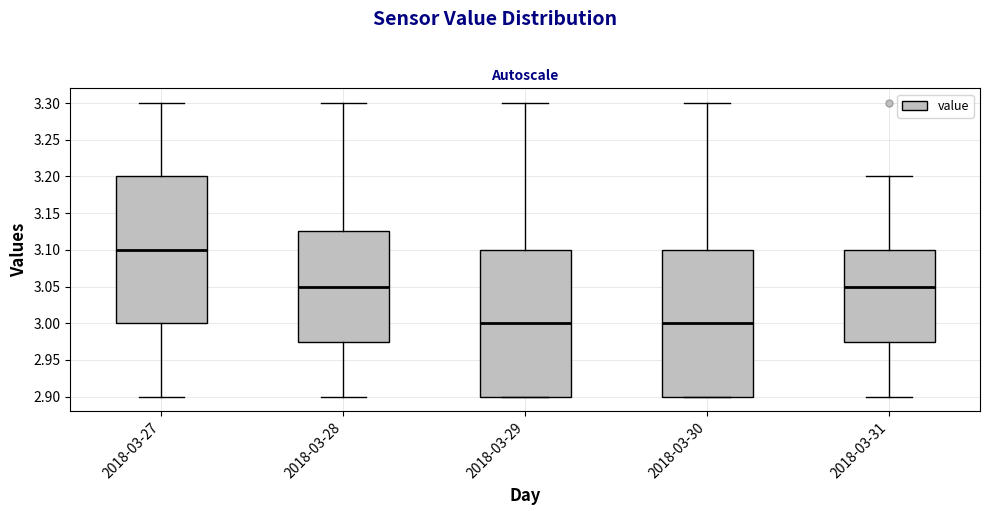

Reading left to right, transcribe this box plot: for each box, give where its median line is, the range the box spans, and where its two whiskers end, as read against the y-axis. The values are not printed on the chart, so give them approximately, as read against the axis.

2018-03-27: median 3.100, box 3.000 to 3.200, whiskers 2.900 to 3.300
2018-03-28: median 3.050, box 2.975 to 3.125, whiskers 2.900 to 3.300
2018-03-29: median 3.000, box 2.900 to 3.100, whiskers 2.900 to 3.300
2018-03-30: median 3.000, box 2.900 to 3.100, whiskers 2.900 to 3.300
2018-03-31: median 3.050, box 2.975 to 3.100, whiskers 2.900 to 3.200